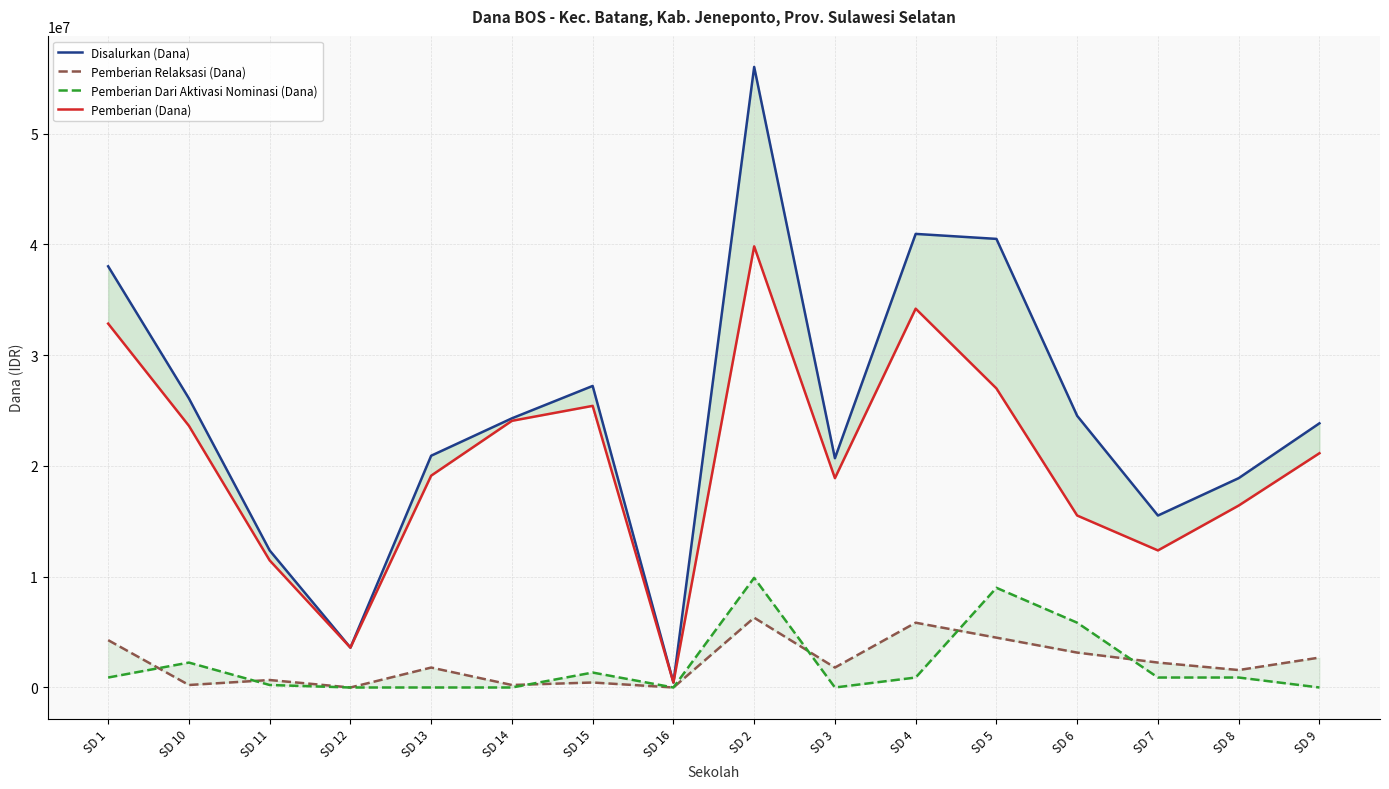

The Pemberian (Dana) series shows 34055589 at SD 9. True or false?

False